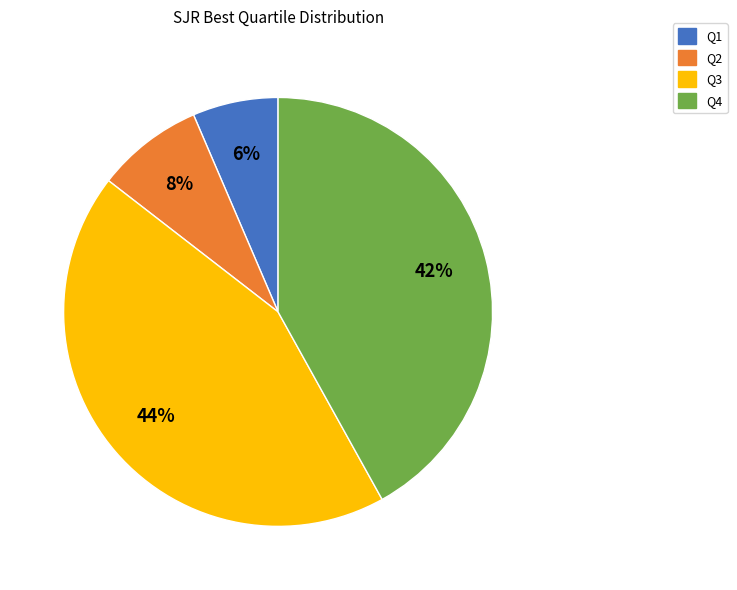

To the nearest percent, what is the average slice percentage?

25%